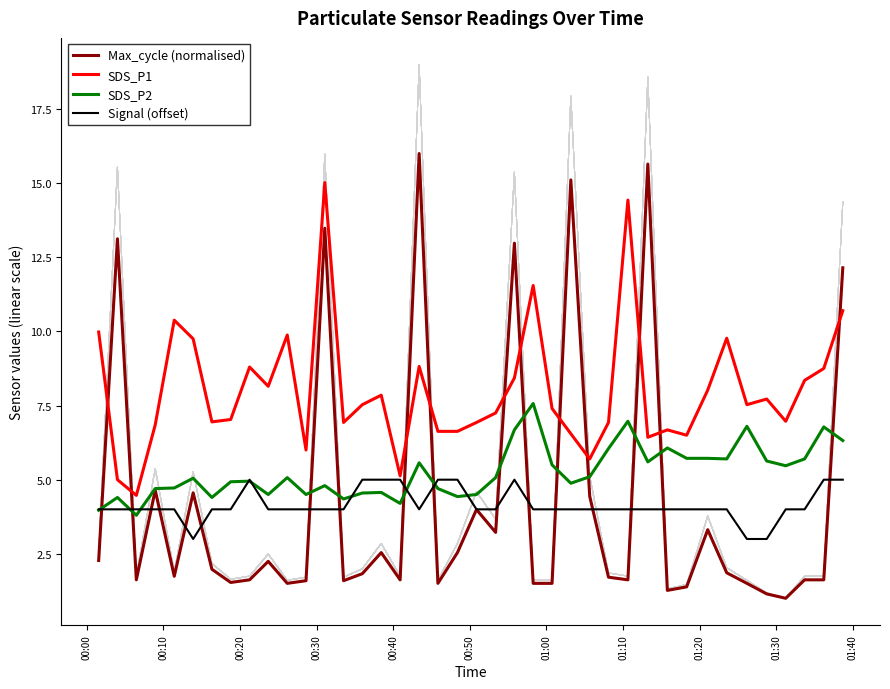

True or false: SDS_P1 and SDS_P2 intersect in this chart.

False